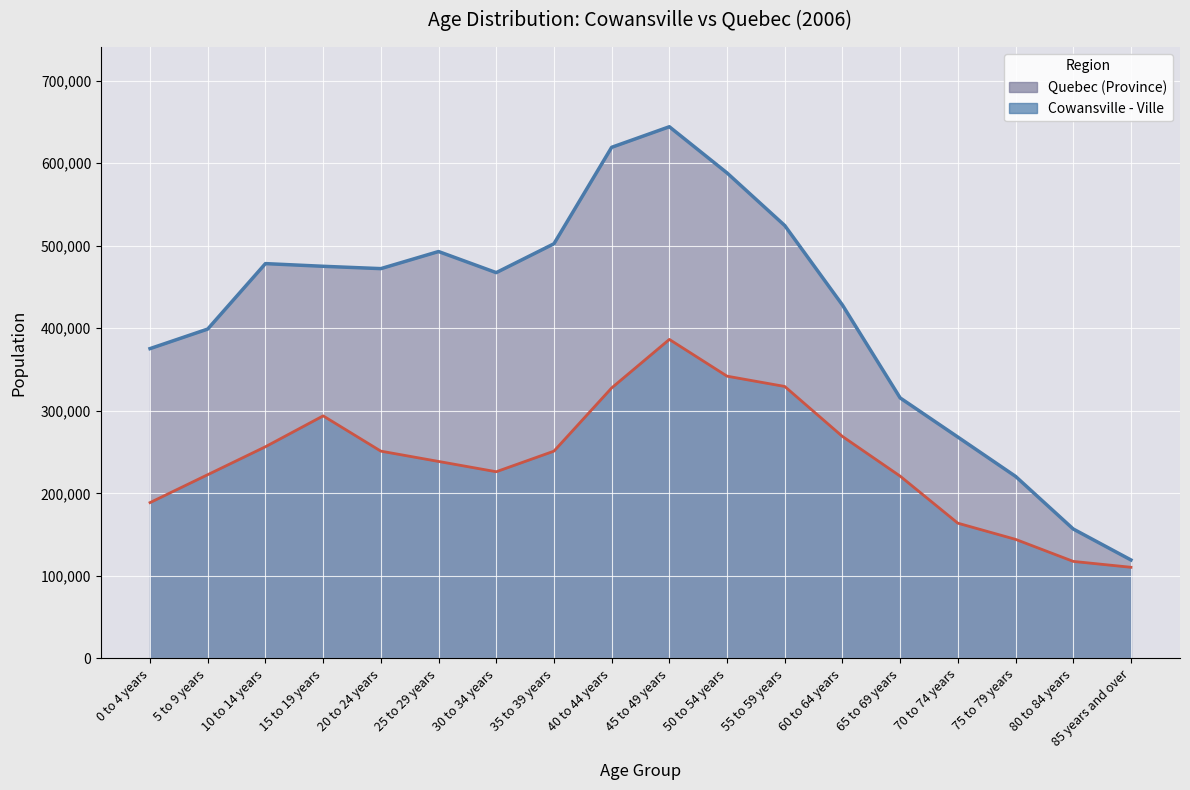

Is the value of Quebec Total at 30 to 34 years greater than the value of Cowansville Total (scaled) at 65 to 69 years?

Yes